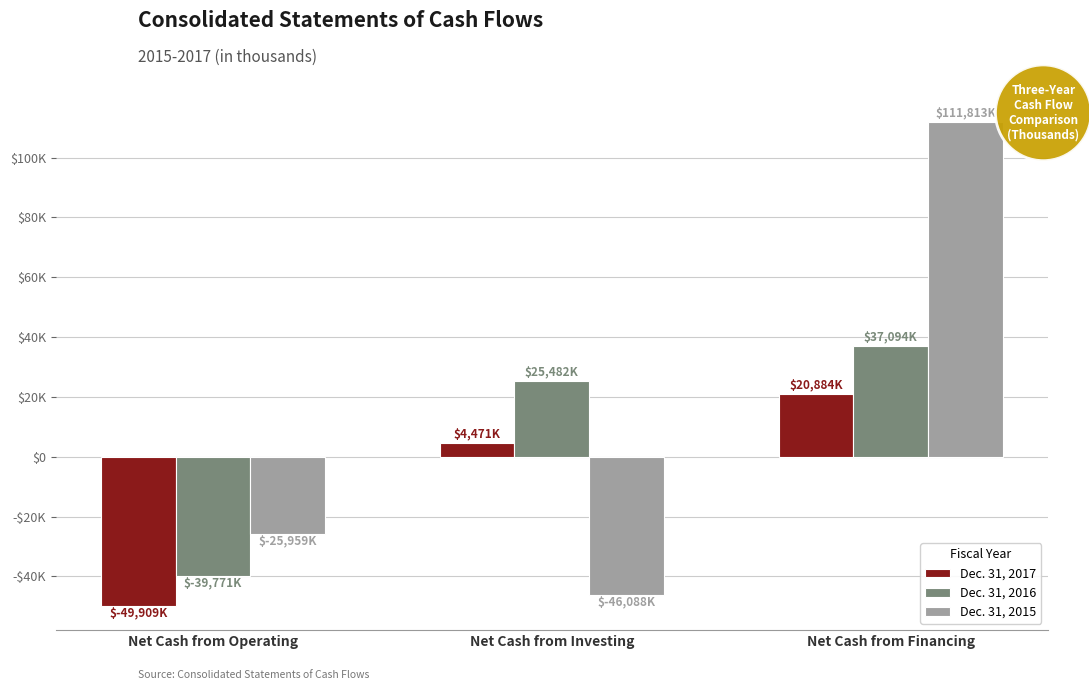

What is the label of the 1st bar from the left?

Net Cash from Operating